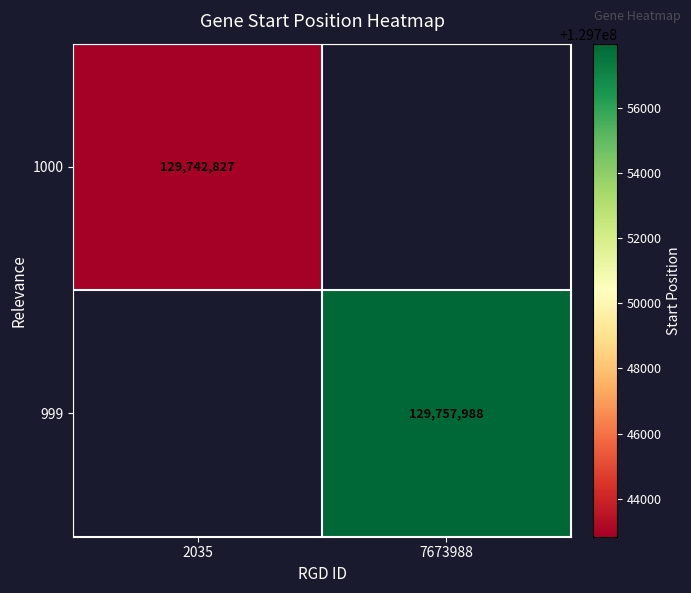

How many series are shown in this chart?

2